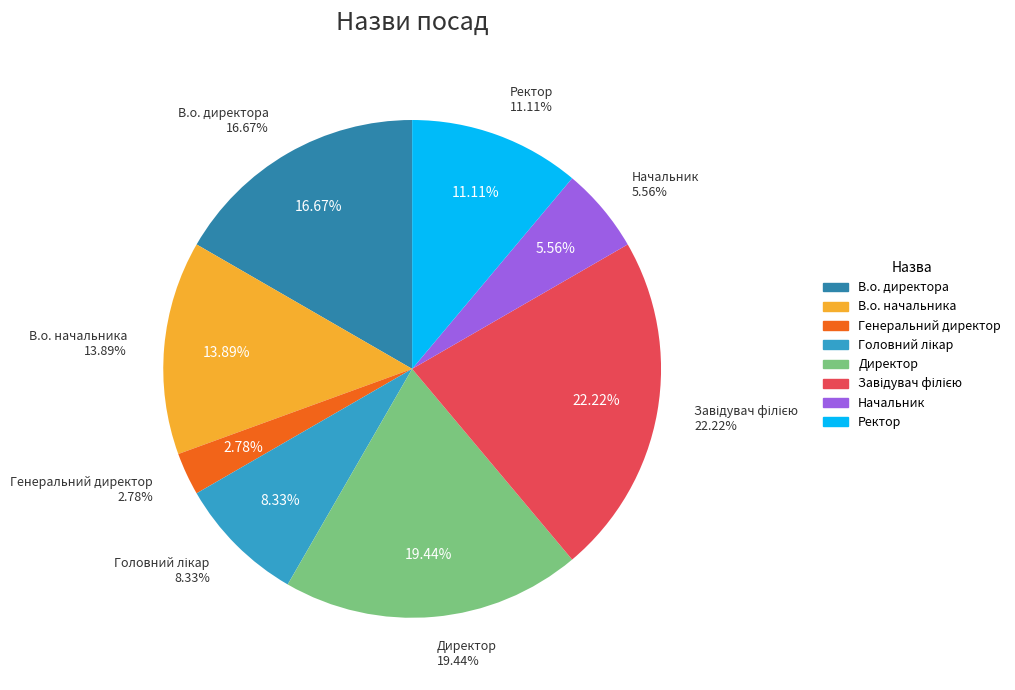

To the nearest percent, what is the difference between the Начальник and Завідувач філією slice percentages?

17%